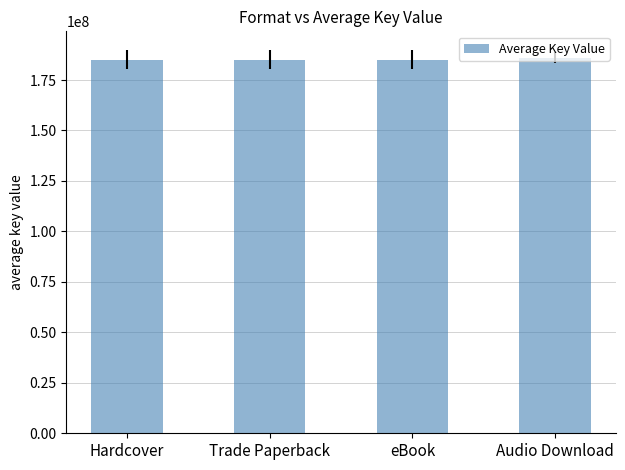

What is the difference between the maximum and minimum values?

1054877.5